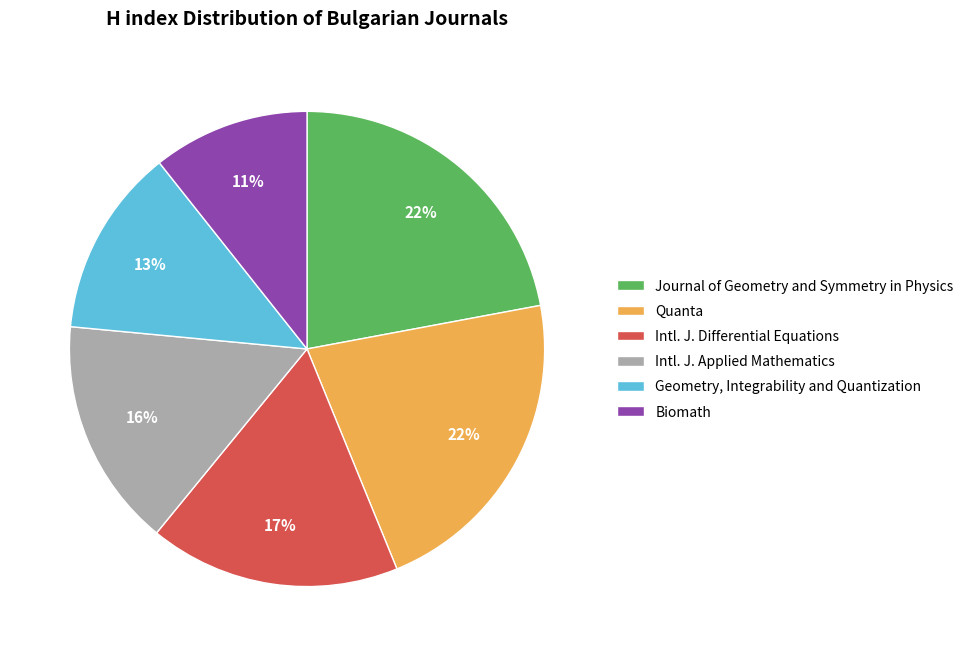

What is the ratio of the value at Biomath to the value at Intl. J. Applied Mathematics?

0.7